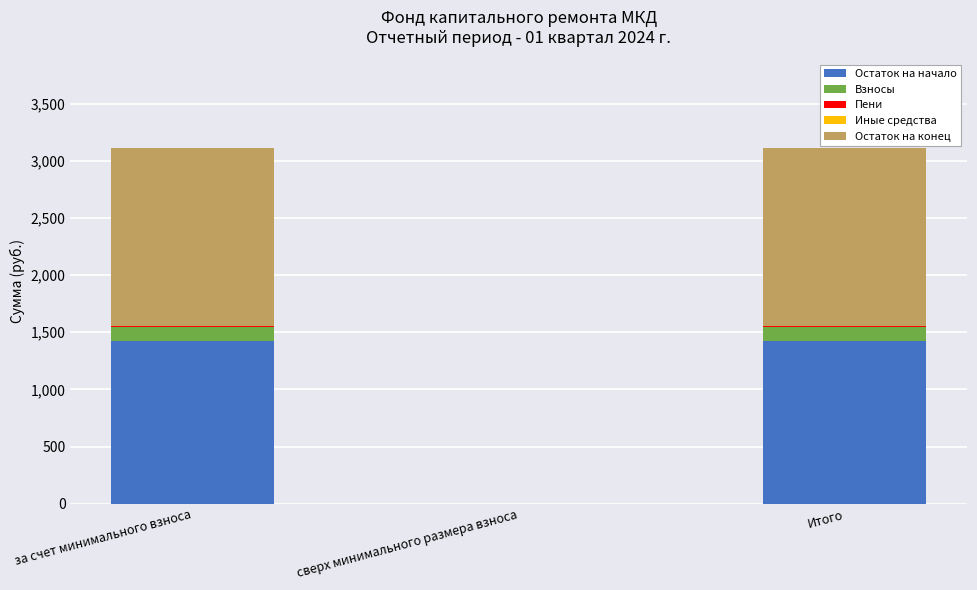

Are the bars grouped side by side (vs. stacked)?

No